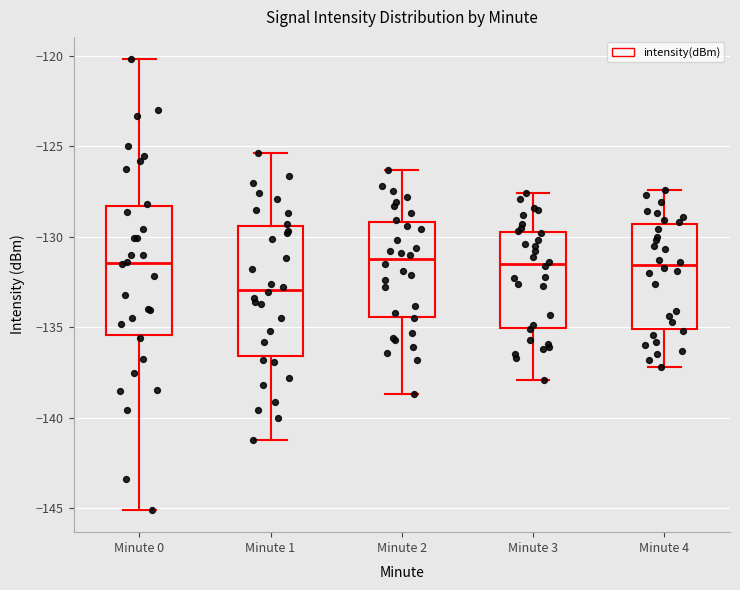

Reading left to right, read every box against the y-axis: the position of its median line, the range the box covers, and the ends of its whiskers. The values are not printed on the chart, so give them approximately, as read against the axis.

Minute 0: median -131.5, box -135.5 to -128.5, whiskers -145.0 to -120.0
Minute 1: median -133.0, box -136.5 to -129.5, whiskers -141.0 to -125.5
Minute 2: median -131.0, box -134.5 to -129.0, whiskers -138.5 to -126.5
Minute 3: median -131.5, box -135.0 to -129.5, whiskers -138.0 to -127.5
Minute 4: median -131.5, box -135.0 to -129.5, whiskers -137.0 to -127.5